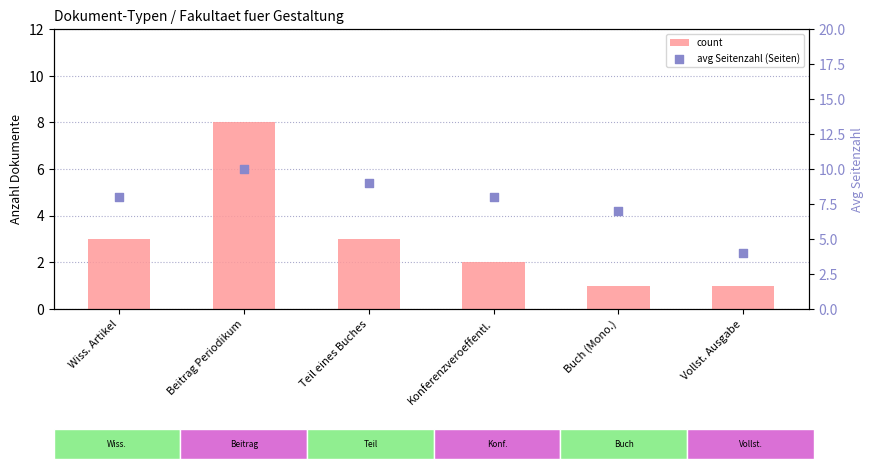

Which series has the largest Y range (max minus min)?

count